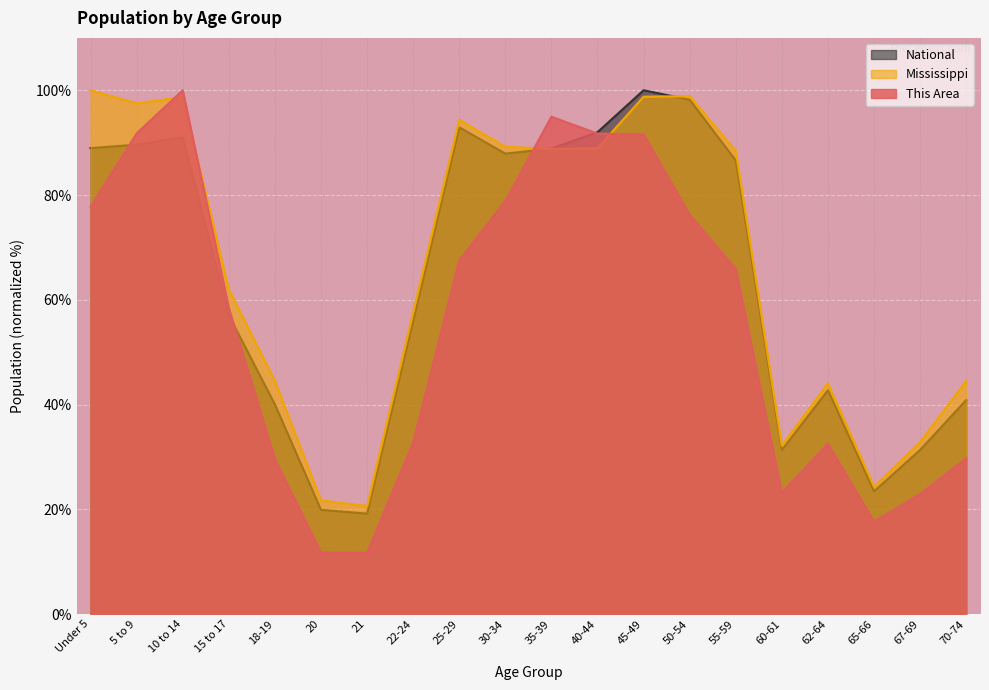

The National series shows 92.9 at 25-29. True or false?

True